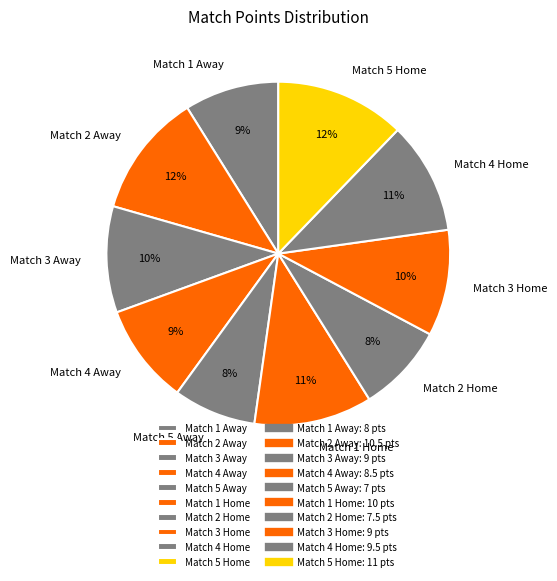

Is the sum of Match 5 Away and Match 2 Home greater than half?

No